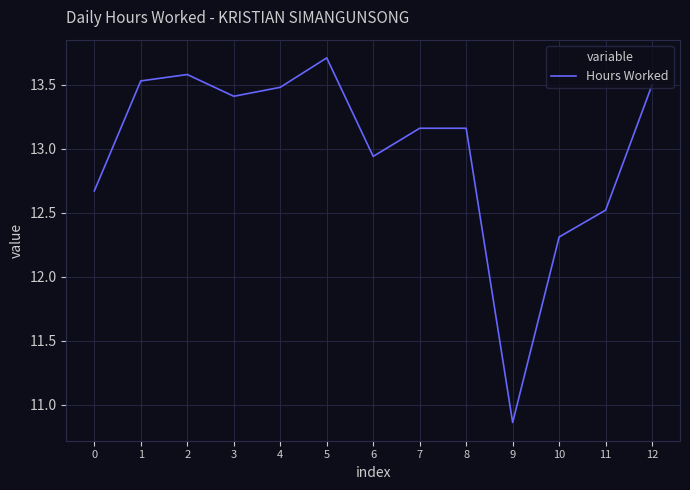

Approximately how many times larger is the value at 2 compared to 11?

1.1